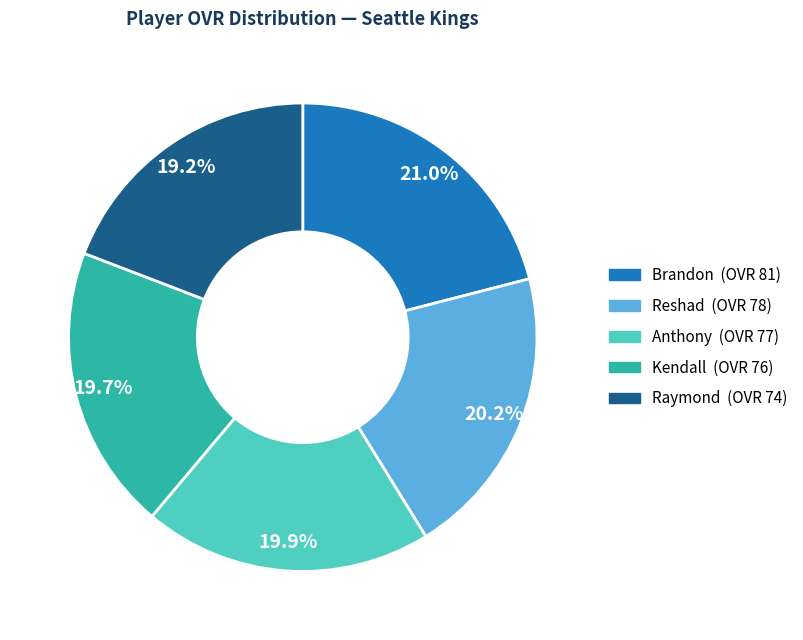

Which category has the biggest portion of the pie?

Brandon